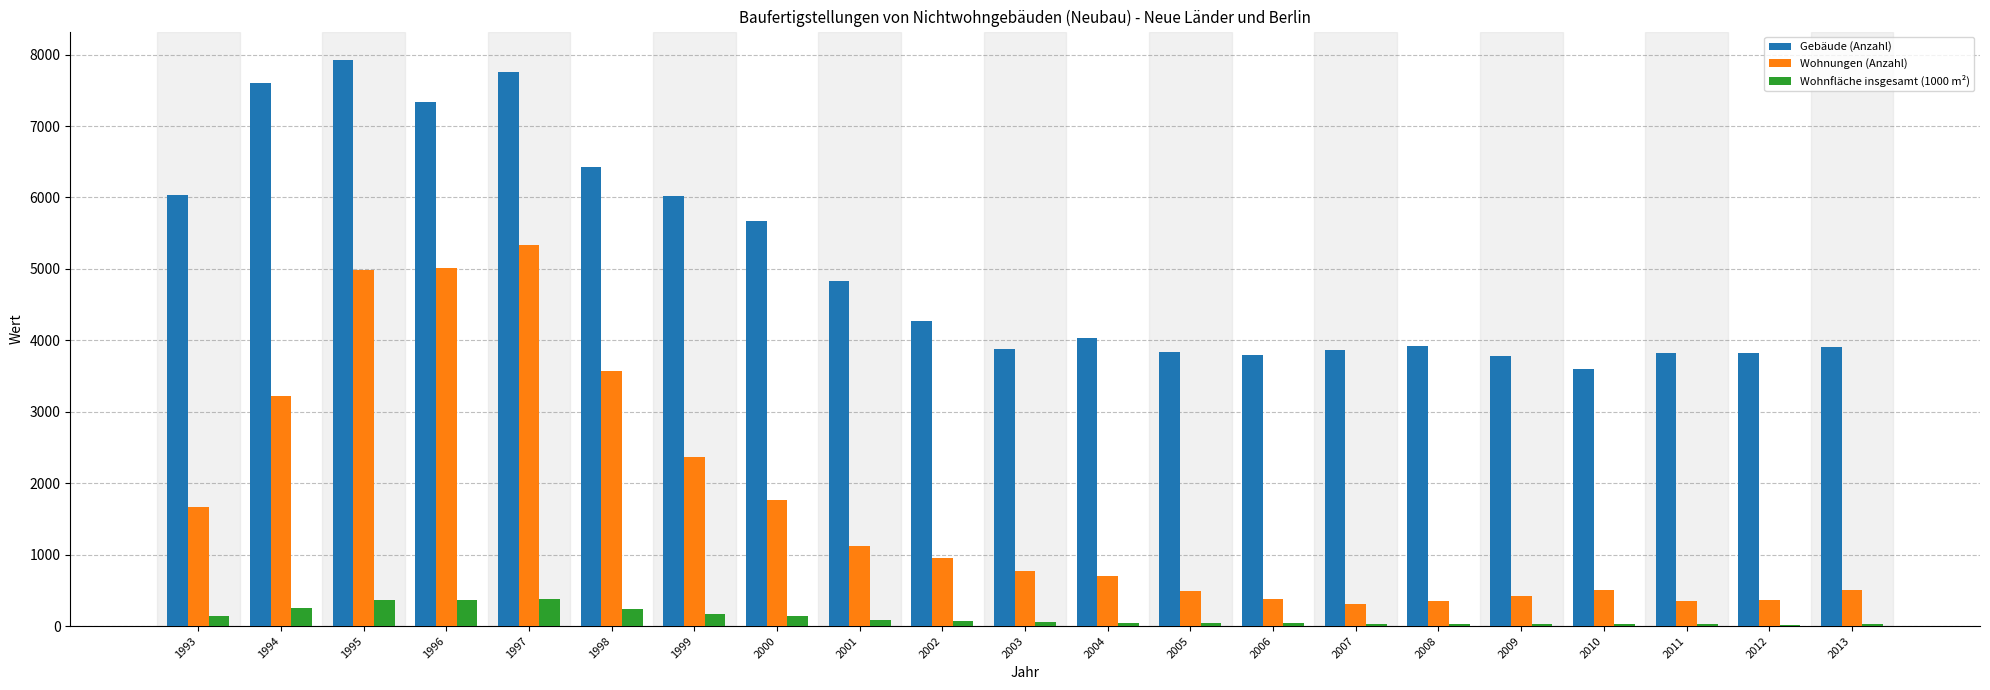

How many distinct data groups are displayed?

3